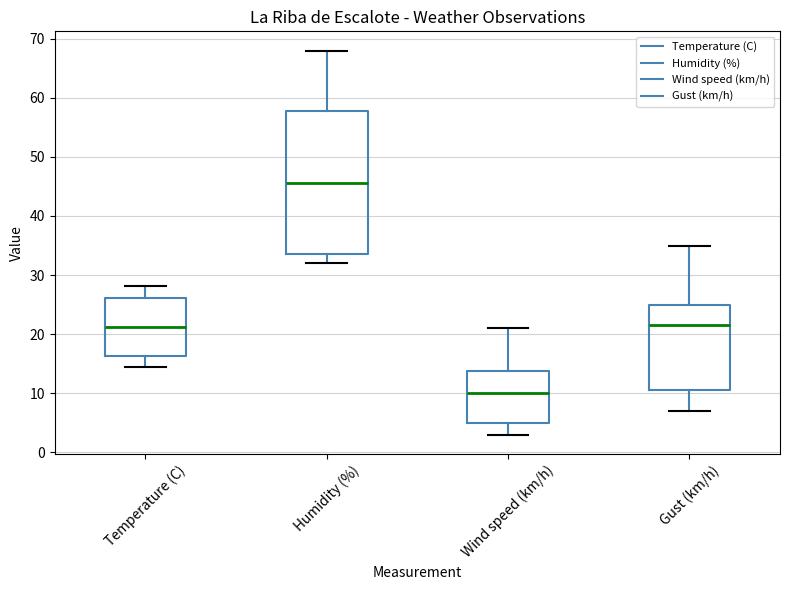

Reading left to right, transcribe this box plot: for each box, give where its median line is, the range the box spans, and where its two whiskers end, as read against the y-axis. The values are not printed on the chart, so give them approximately, as read against the axis.

Temperature (C): median 21, box 16 to 26, whiskers 15 to 28
Humidity (%): median 46, box 34 to 58, whiskers 32 to 68
Wind speed (km/h): median 10, box 5 to 14, whiskers 3 to 21
Gust (km/h): median 22, box 11 to 25, whiskers 7 to 35